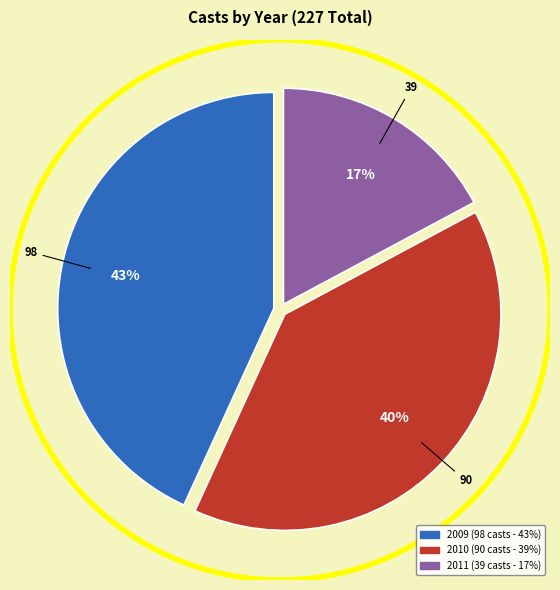

Does 2011 account for over 50% of the chart?

No